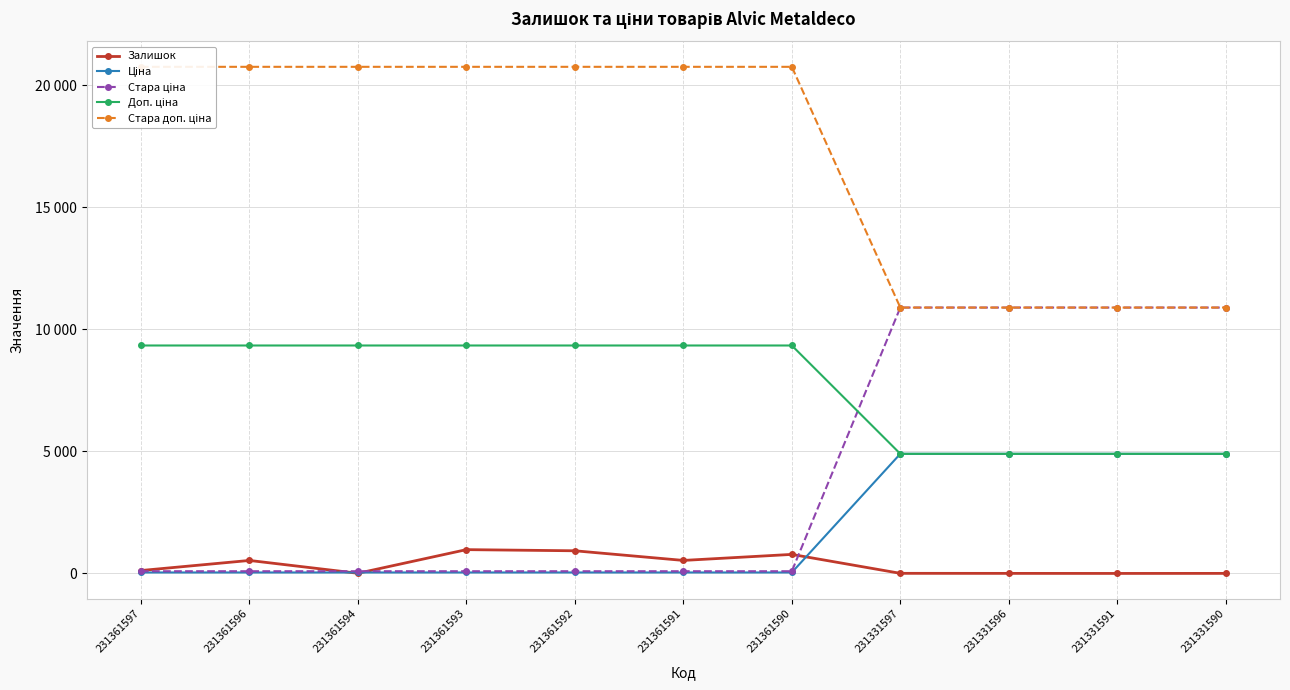

True or false: Стара доп. ціна has more than 1 points higher than both neighbors.

False